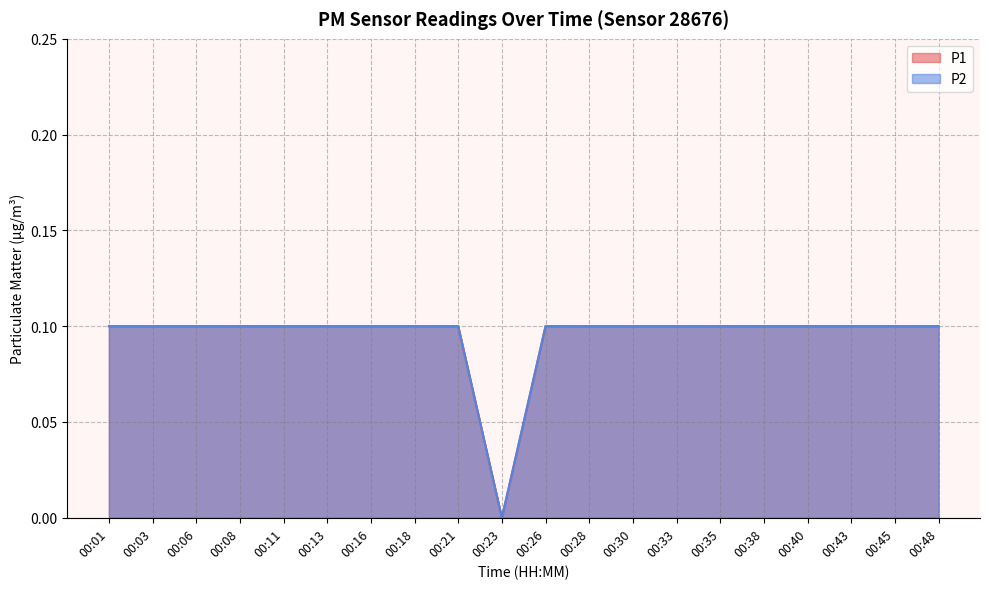

True or false: P1 has a value of 0.1 at 00:33.

True